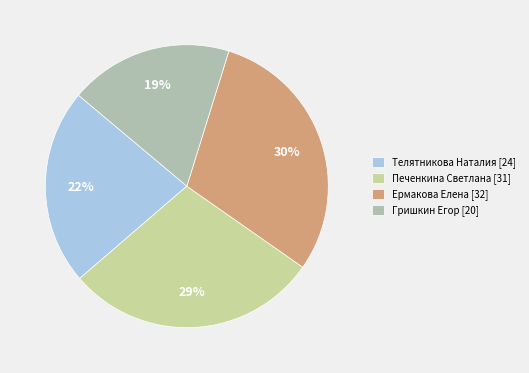

Which has a higher value, Ермакова Елена or Печенкина Светлана?

Ермакова Елена